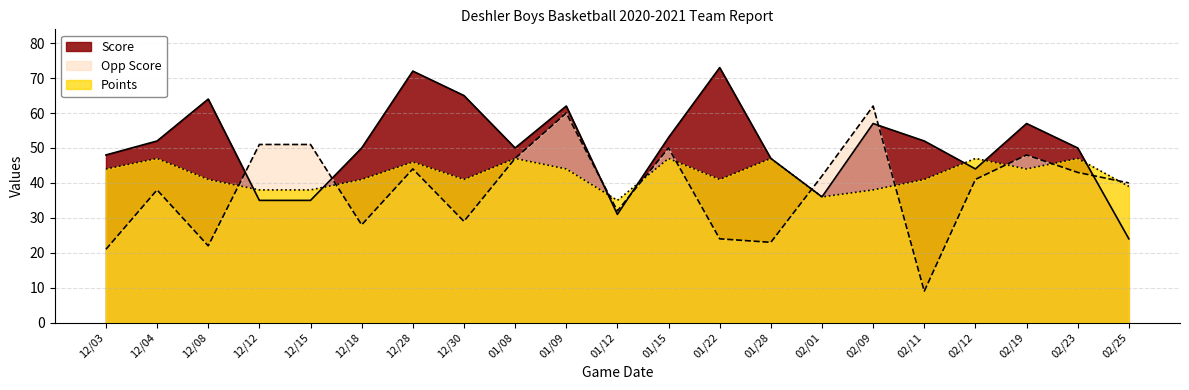

What is the average value of the Opp Score series?

38